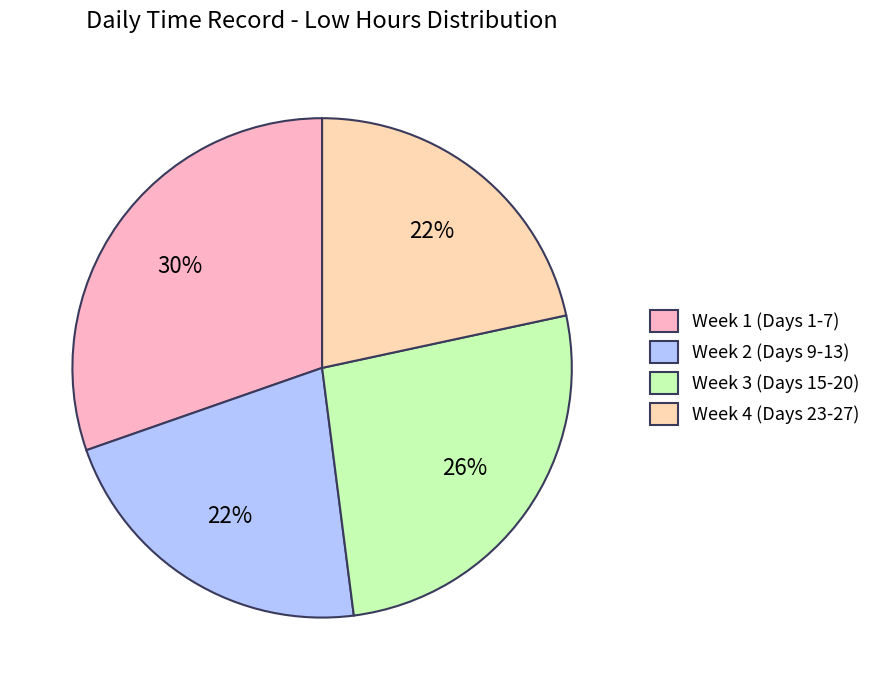

What is the largest slice in the pie chart?

Week 1 (Days 1-7)